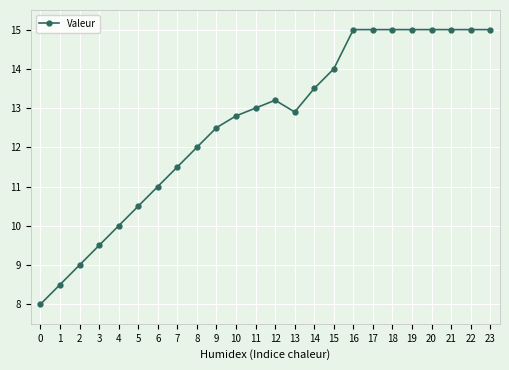

What is the change in value from 10 to 23?

+2.2